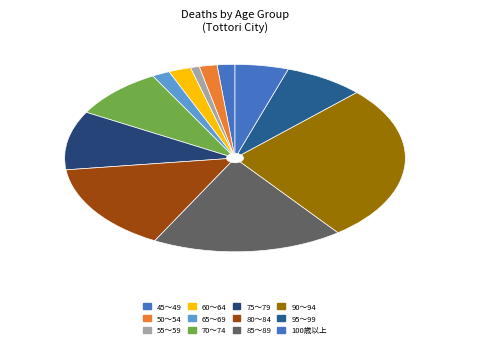

How many slices are in this pie chart?

12